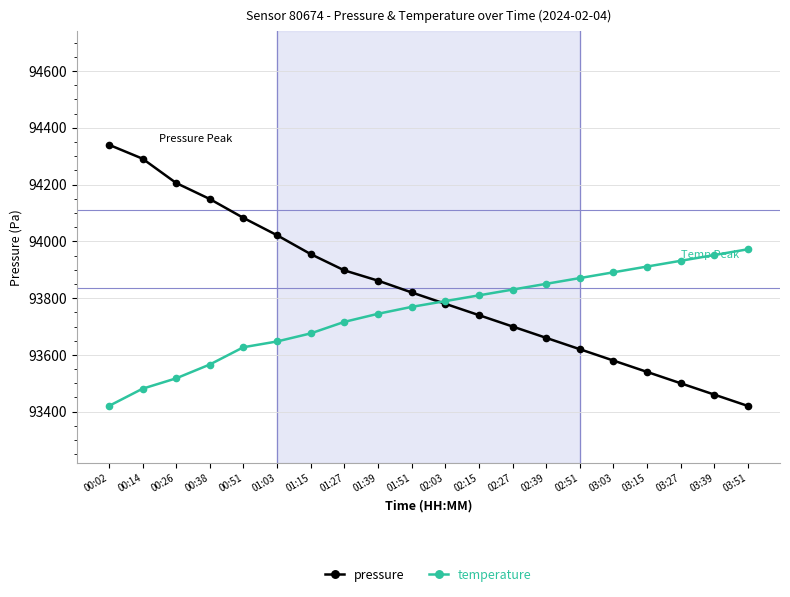

True or false: temperature has a value of 93789.4 at 02:03.

True